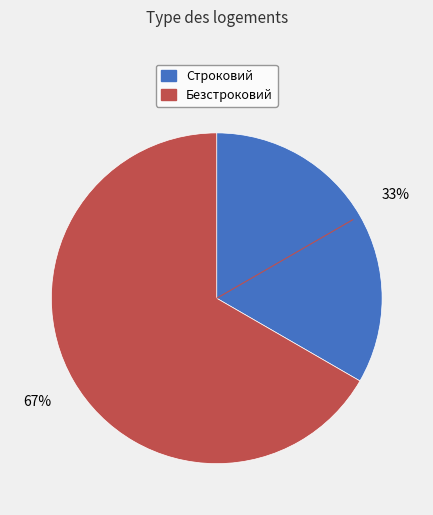

True or false: Строковий accounts for 47% of the total.

False